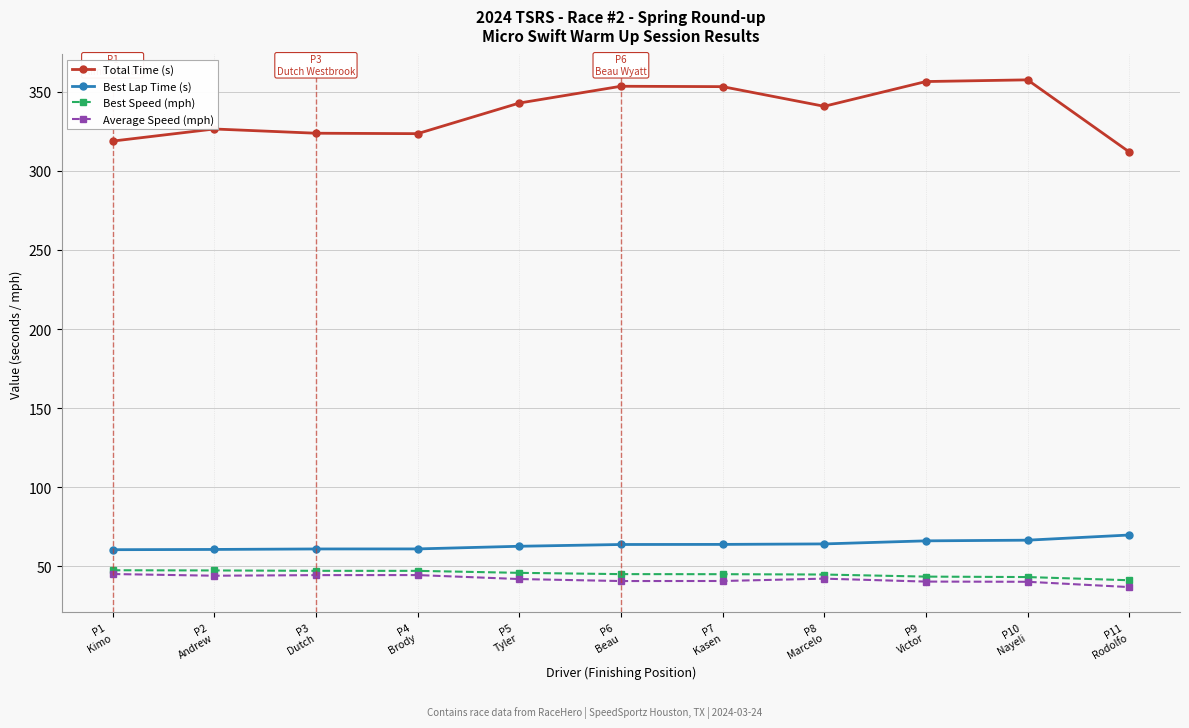

Which series has the widest spread of values?

Total Time (s)